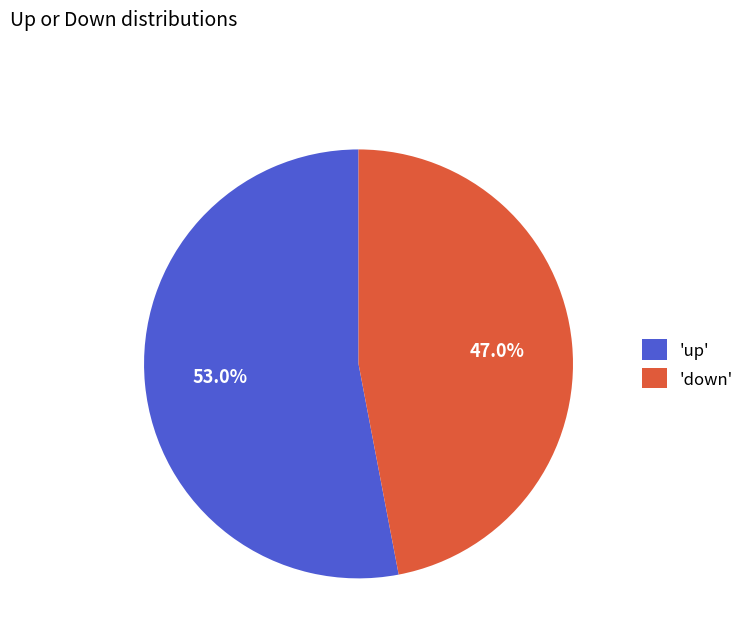

Is the sum of 'up' and 'down' greater than half?

Yes